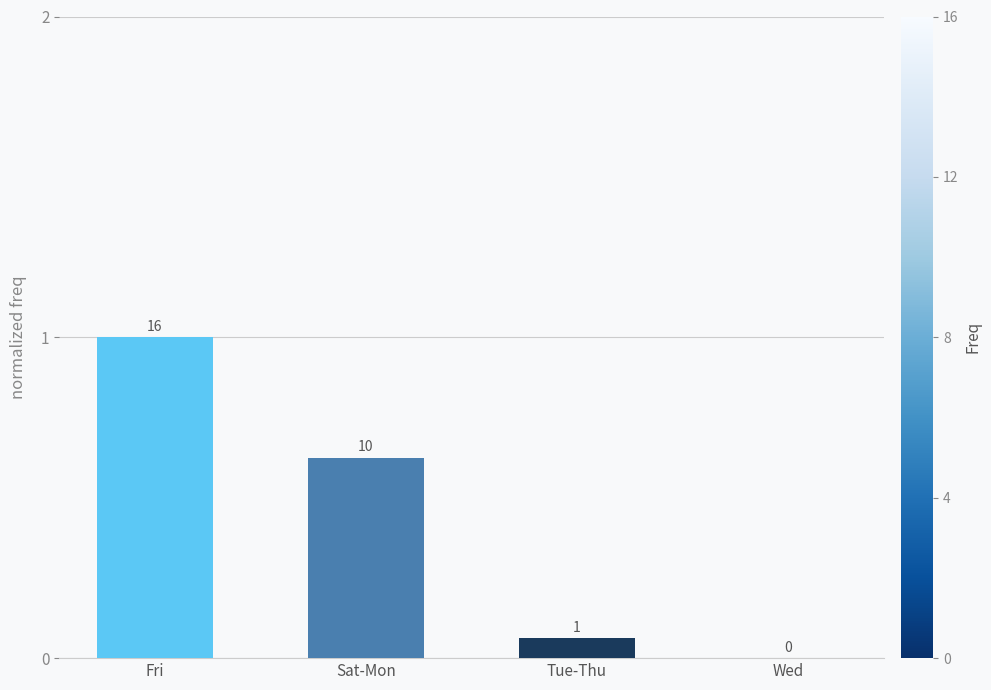

True or false: the data shows 1.1 at Sat-Mon.

False